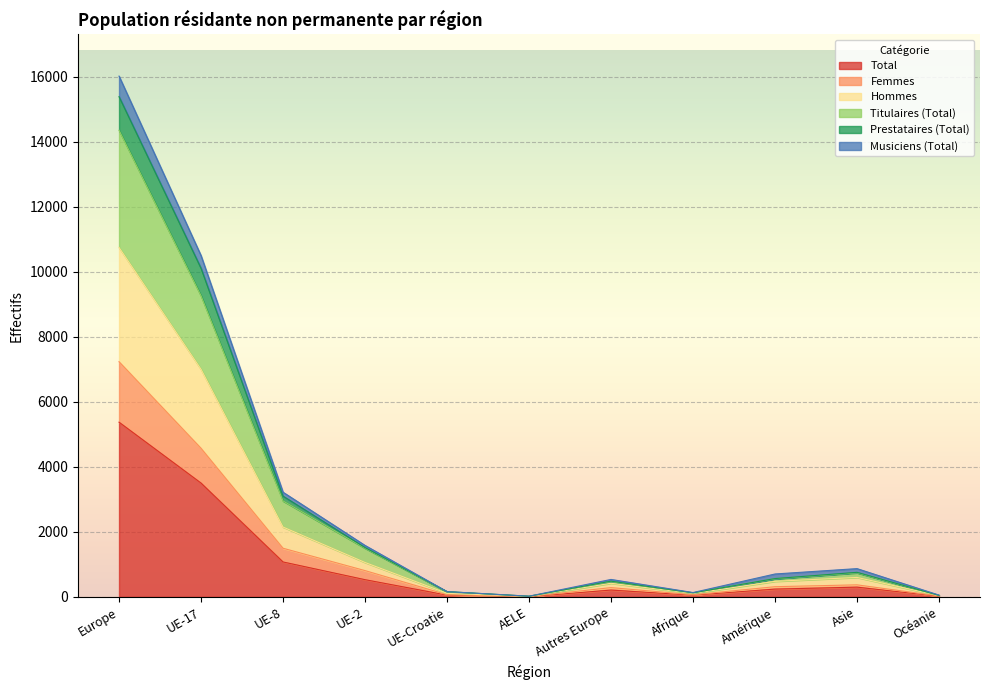

At which label does Total reach its peak?

Europe